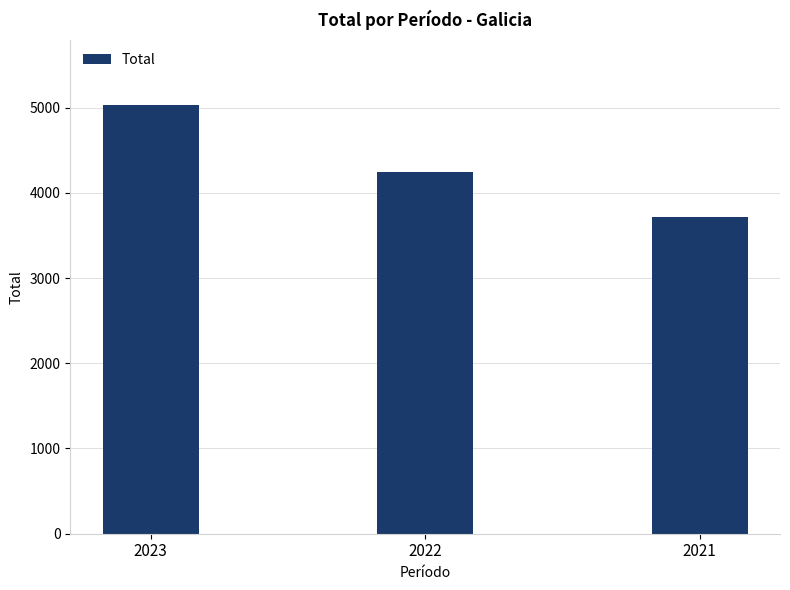

Approximately how many times larger is the value at 2021 compared to 2022?

0.9